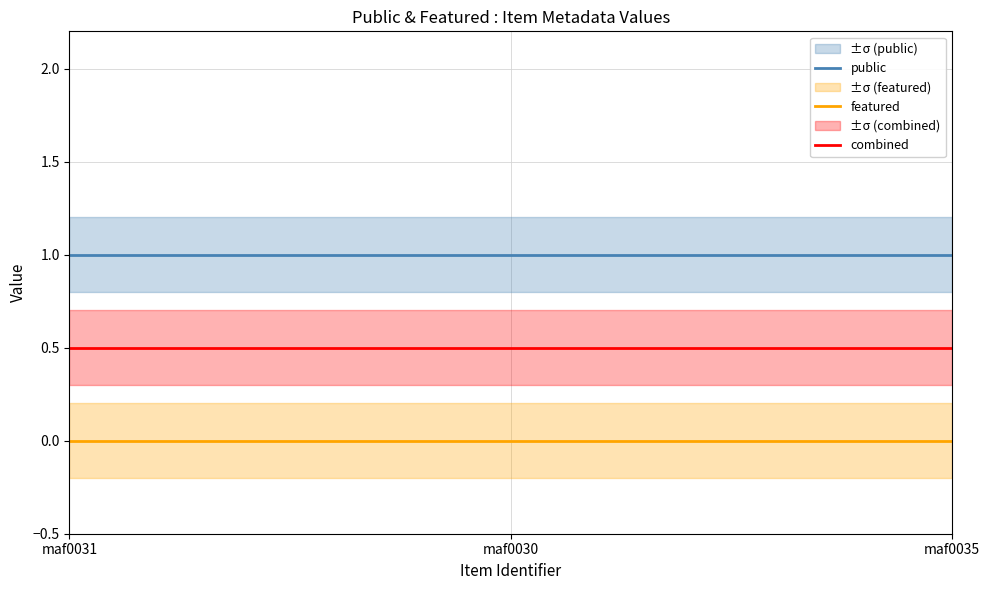

What is the value of the combined point at the 2nd from the left?

0.5